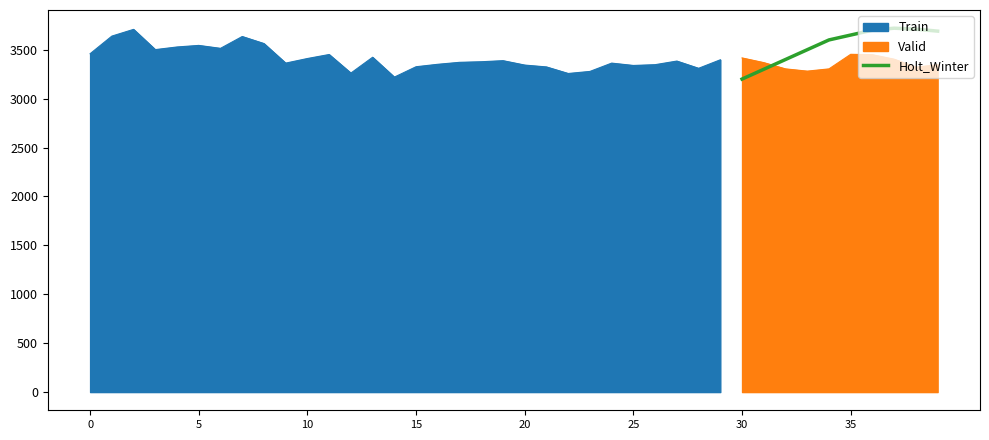

How many times do Holt_Winter and Valid cross each other?

1